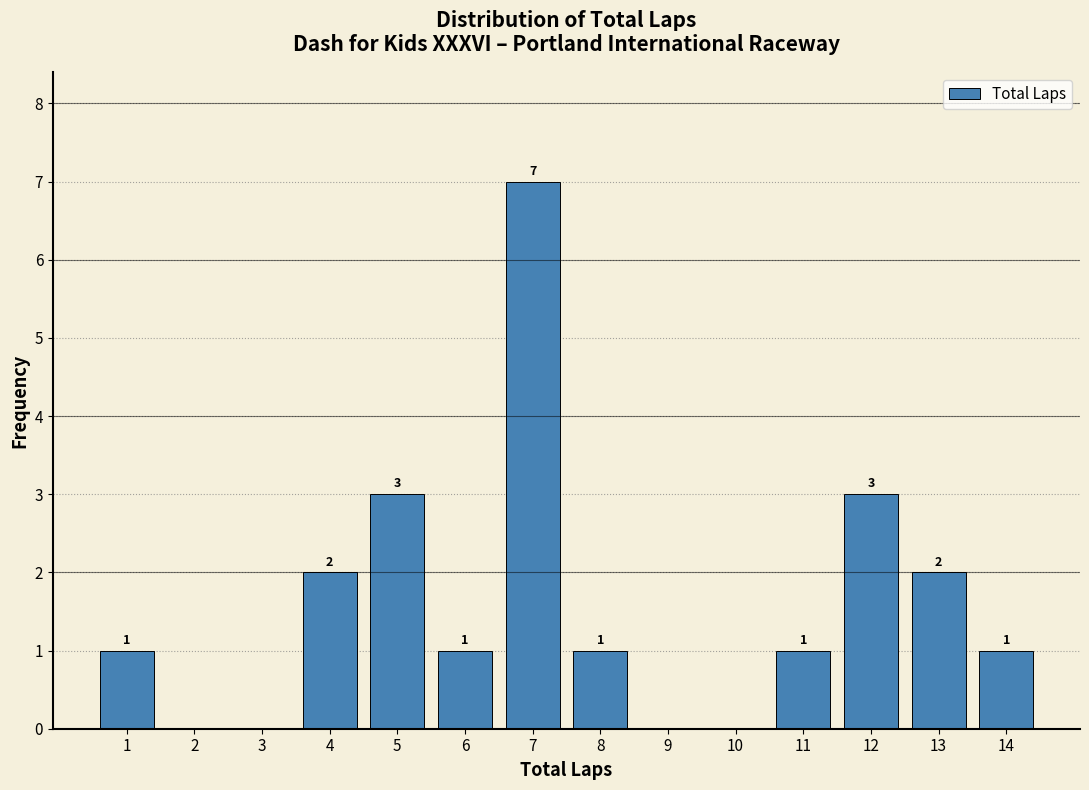

Reading right to left, what are all the values shown in this chart?

14=1	13=2	12=3	11=1	10=0	9=0	8=1	7=7	6=1	5=3	4=2	3=0	2=0	1=1